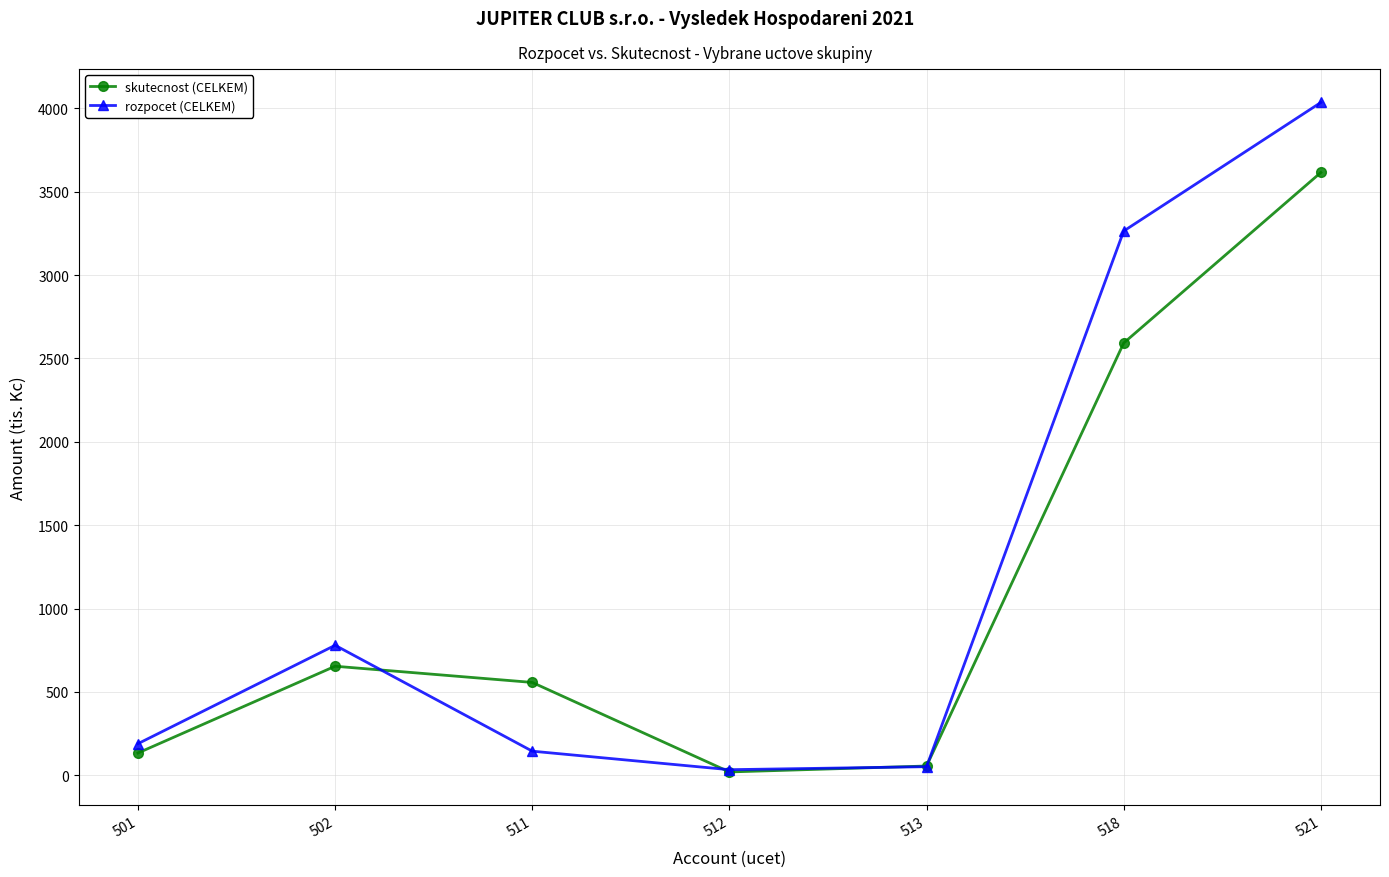

How many interior local peaks does the skutecnost (CELKEM) series have?

1